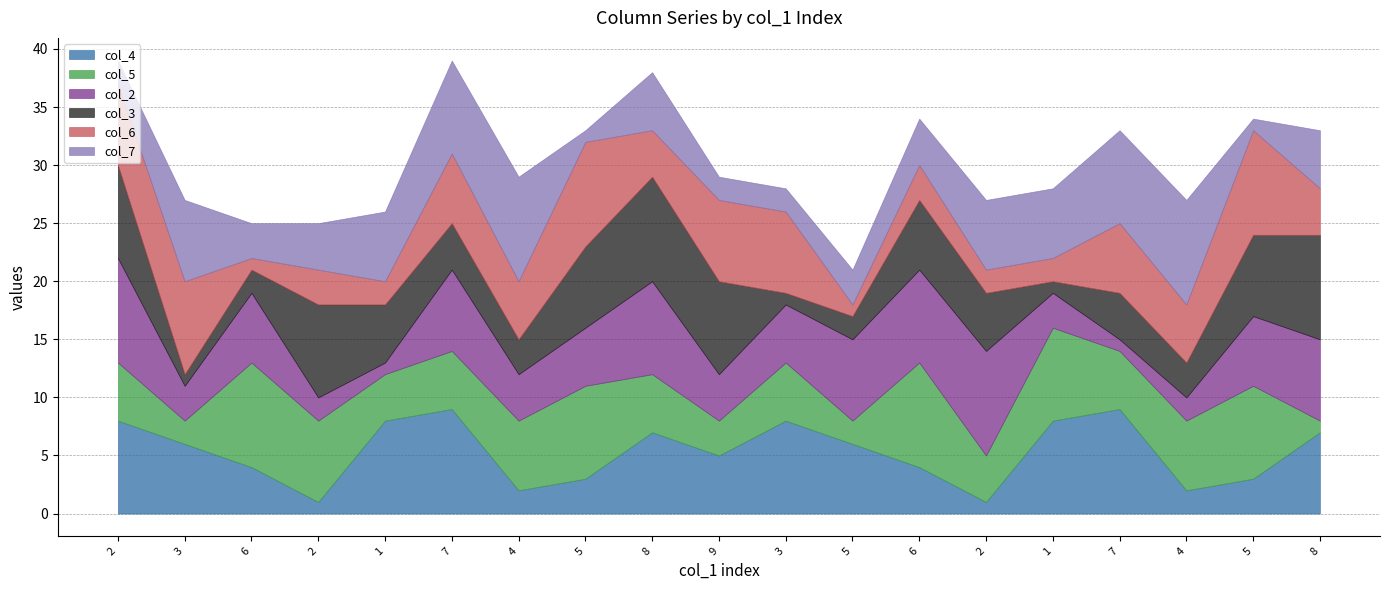

How many categories are shown in the chart?

19